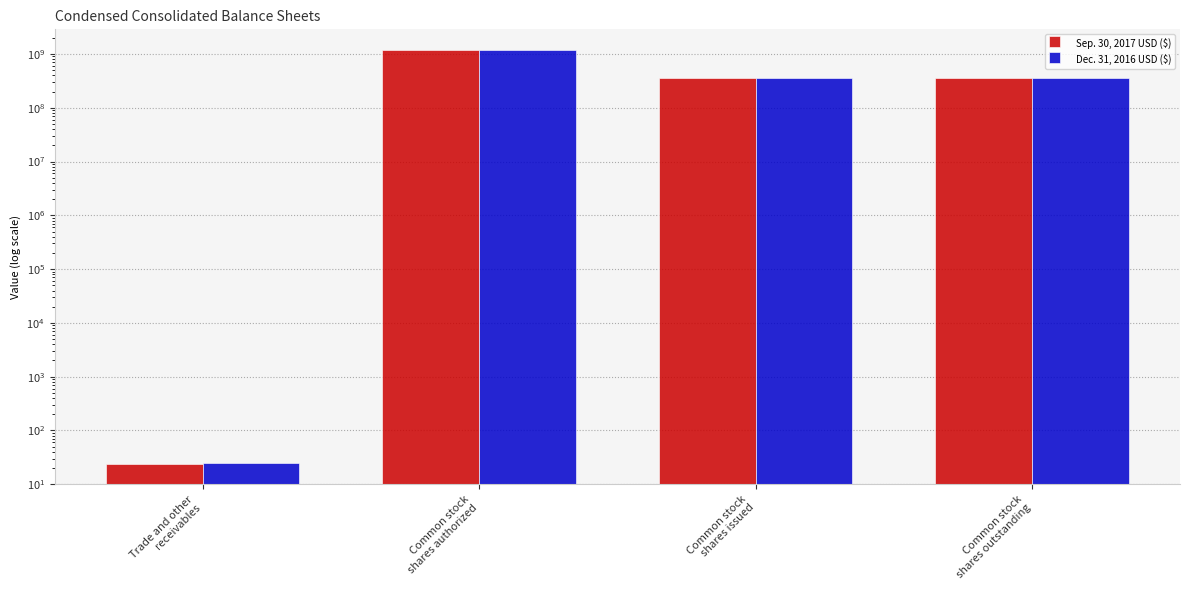

What is the lowest value of the Dec. 31, 2016 USD ($) series?

25